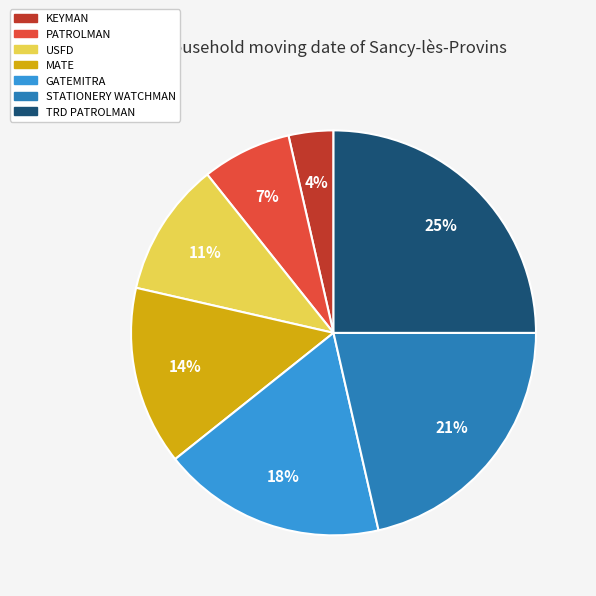

How many segments does this pie chart have?

7